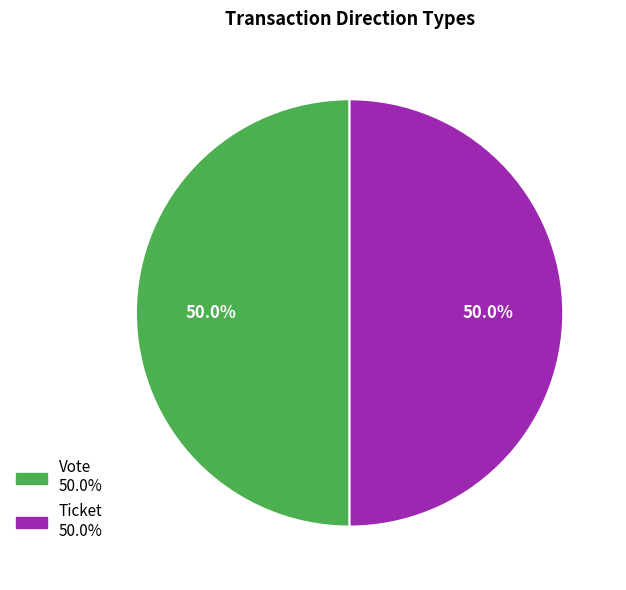

Count the number of slices in the pie.

2